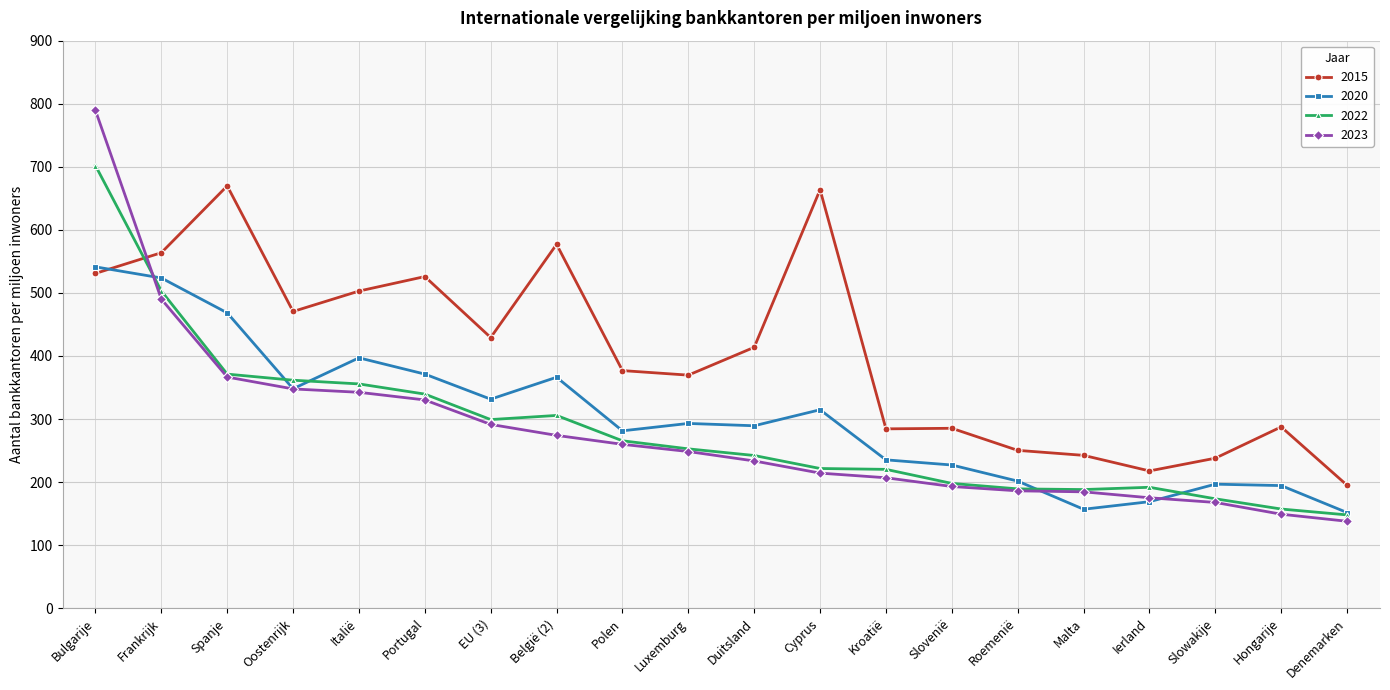

Which series has the widest spread of values?

2023